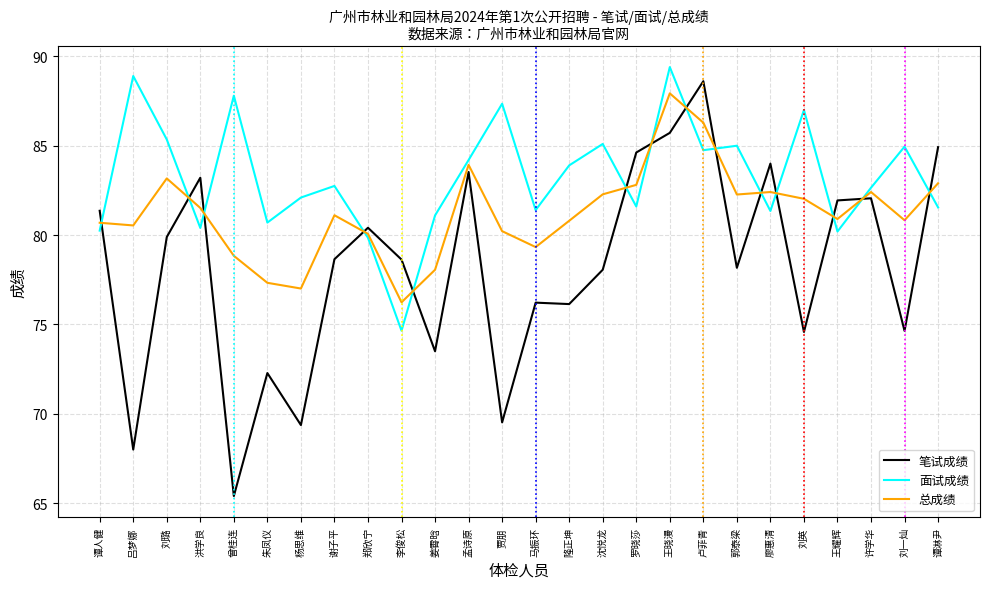

What value does the 面试成绩 series have at 罗晓莎?

81.6